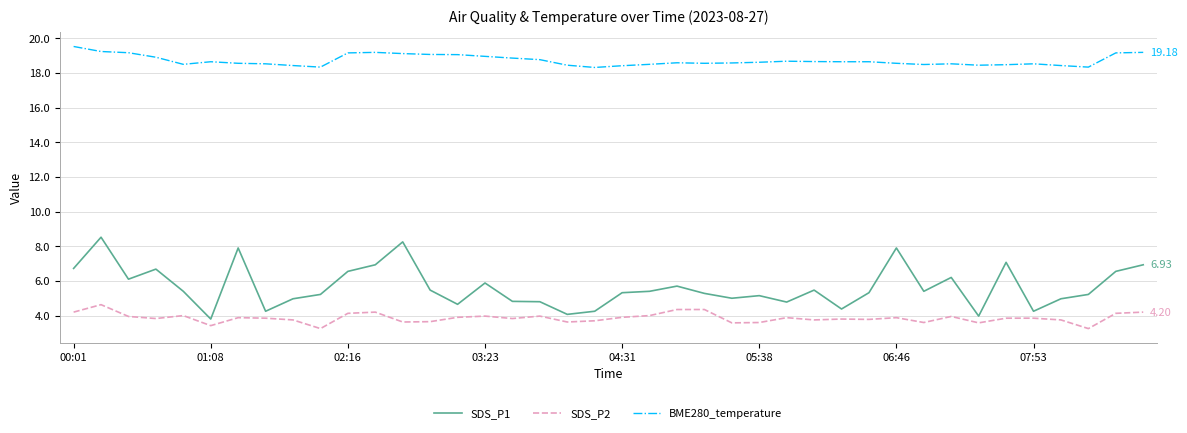

Which series has the largest total across all categories?

BME280_temperature